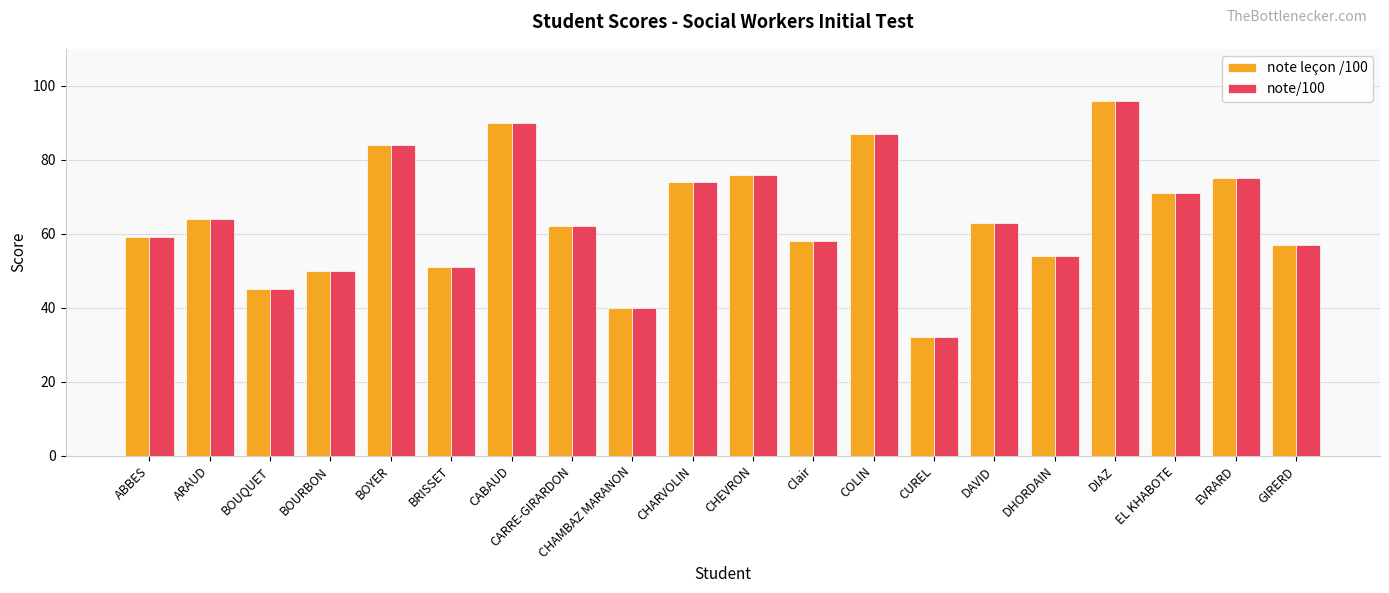

Is the value of note leçon /100 at EL KHABOTE greater than the value of note/100 at CARRE-GIRARDON?

Yes